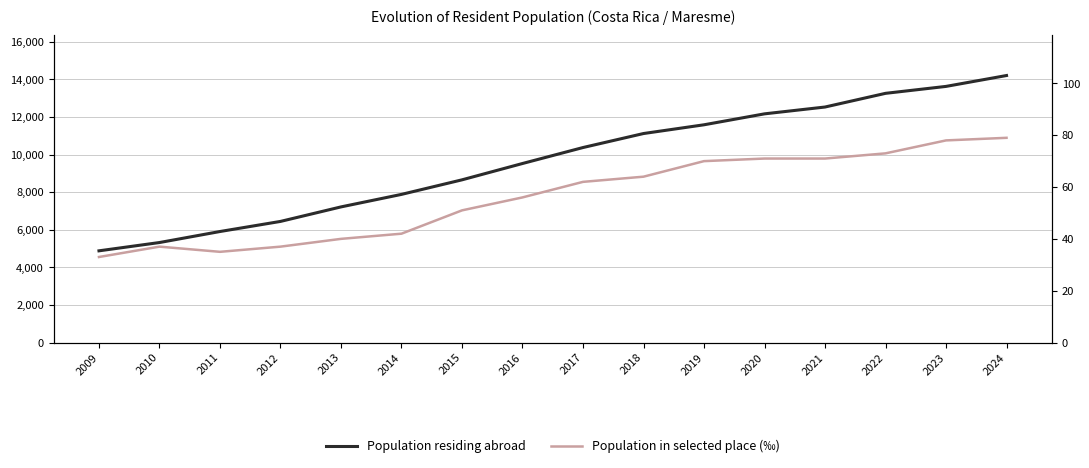

Reading left to right, what are all the values shown in this chart?

Population residing abroad: 4877	5318	5904	6441	7213	7879	8653	9522	10371	11116	11581	12163	12526	13254	13623	14202
Population in selected place (‰): 33	37	35	37	40	42	51	56	62	64	70	71	71	73	78	79